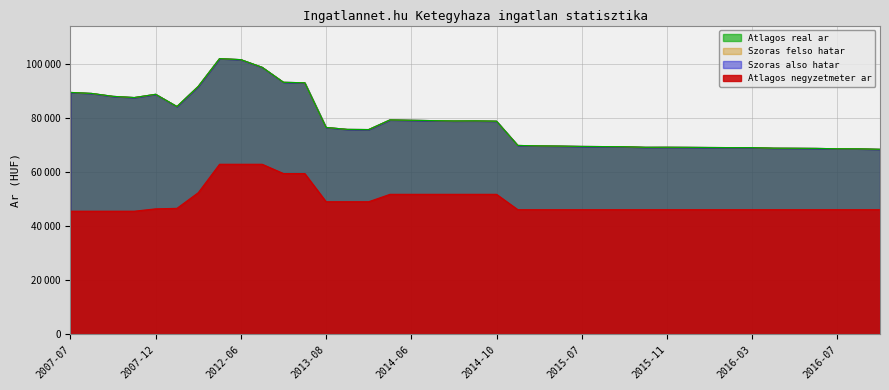

True or false: Szoras felso hatar has a value of 75873 at 2013-10.

True